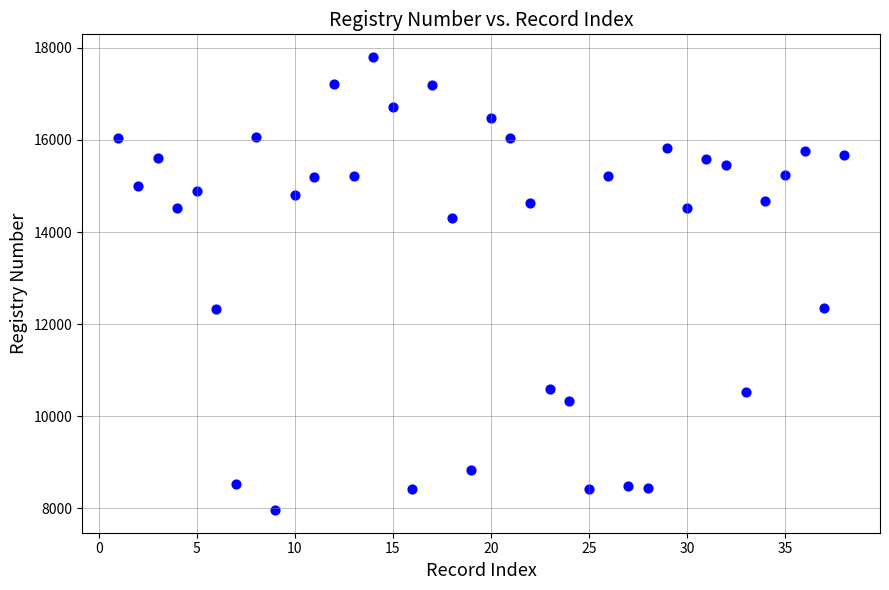

What is the range of X values (max minus min)?

37